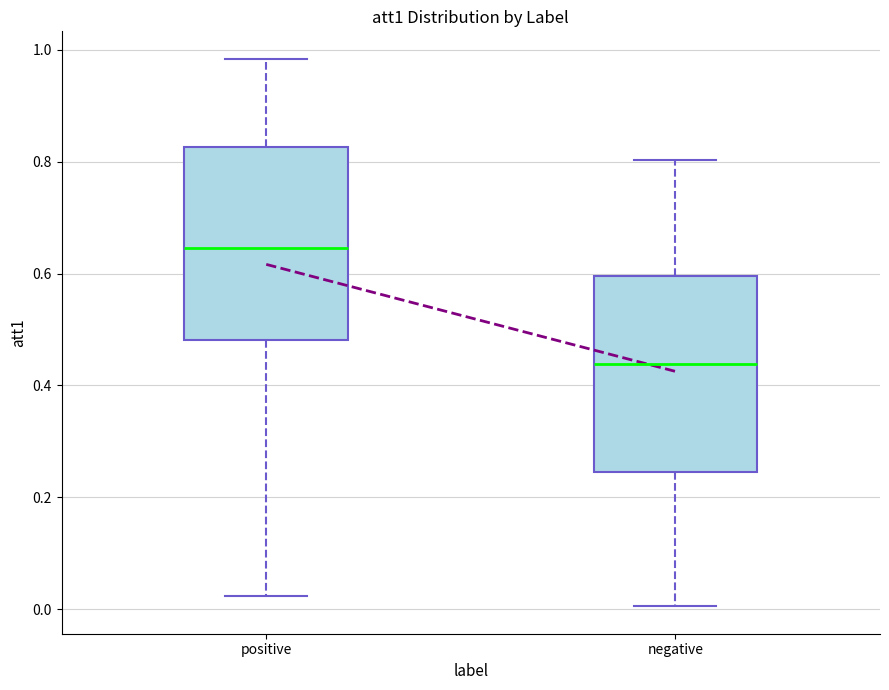

Where is the upper edge of the box for negative on the y-axis? The values are not printed on the chart, so give them approximately, as read against the axis.

0.60